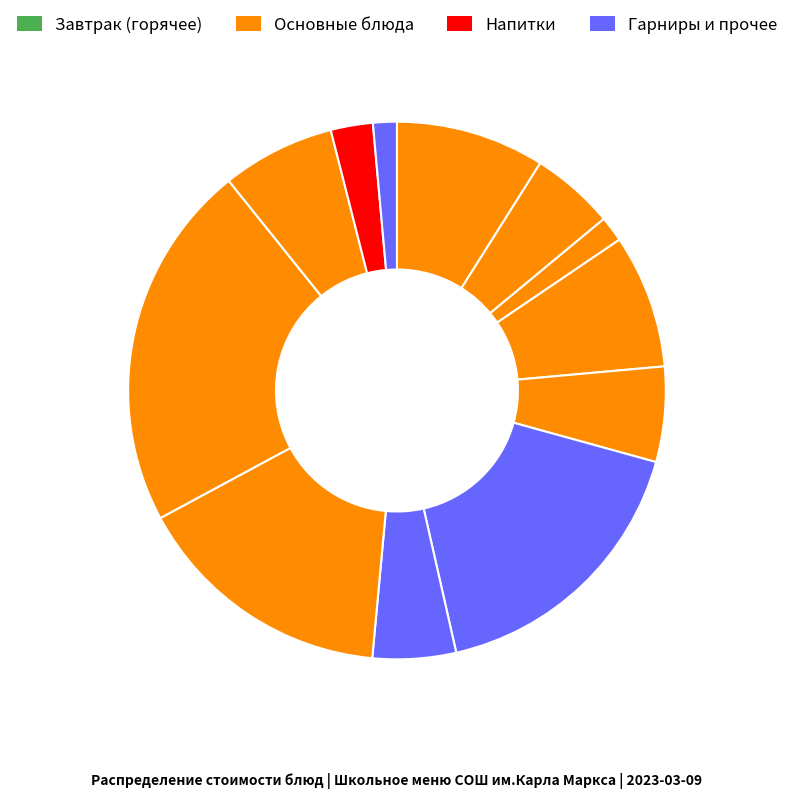

Count the number of slices in the pie.

12